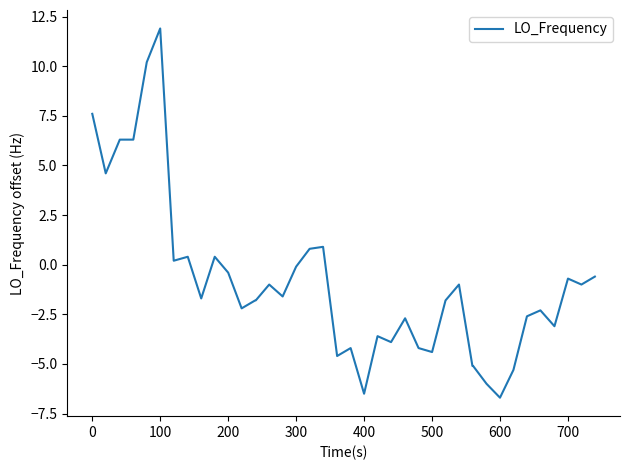

What is the difference between the maximum and minimum values?

18.6